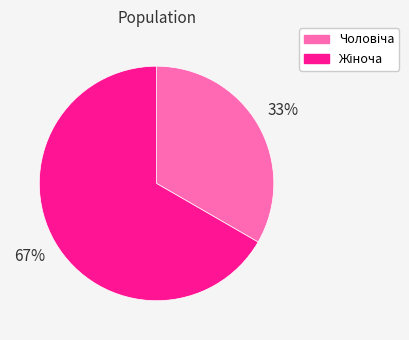

Does any single category account for the majority?

Yes